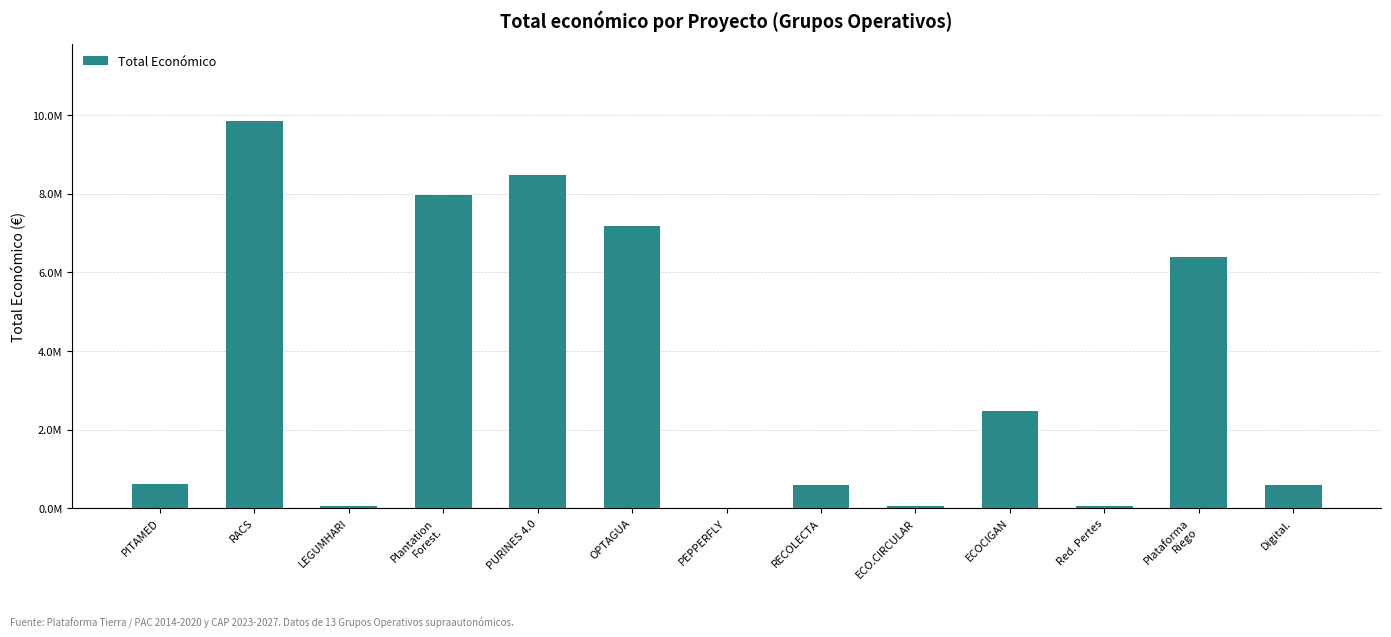

Where is the data nearest to the value 4927946?

Plataforma
Riego